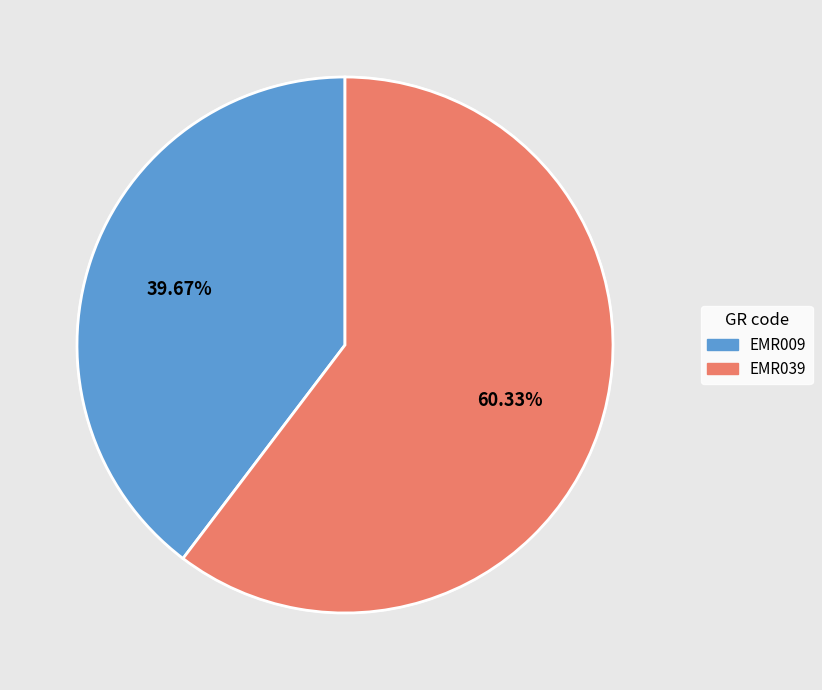

Which slice is the smallest?

EMR009